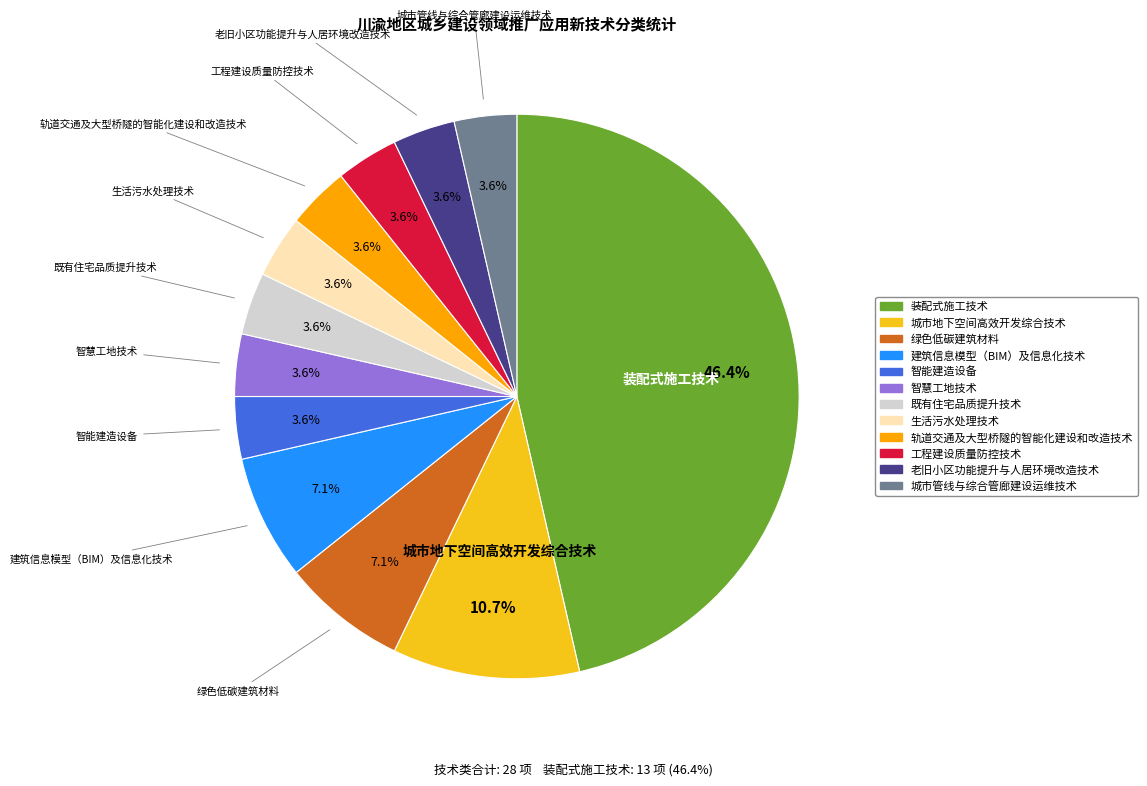

Is 生活污水处理技术 the majority of the pie?

No